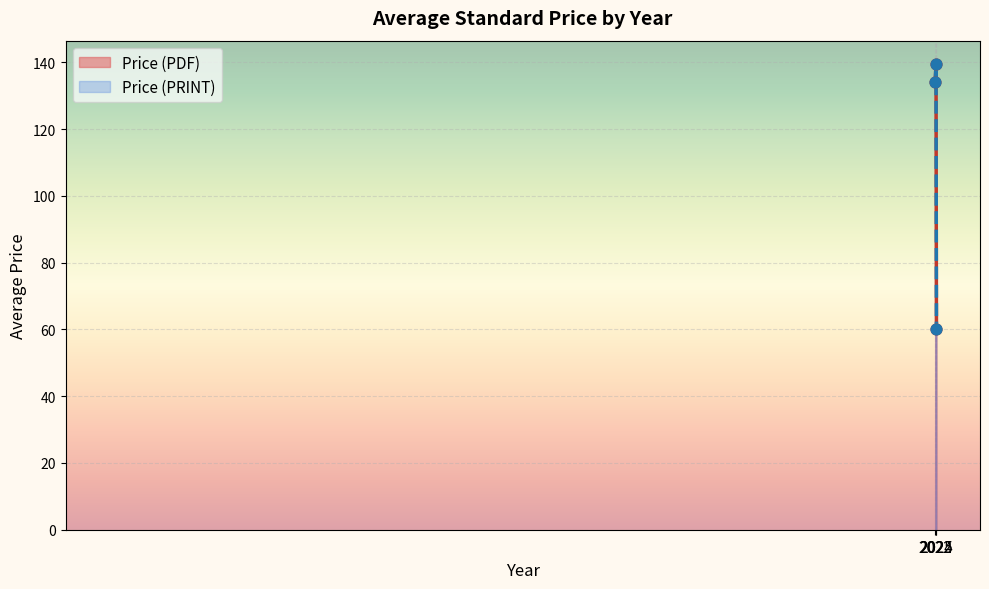

What is the total value across all series at 2024?

109.0